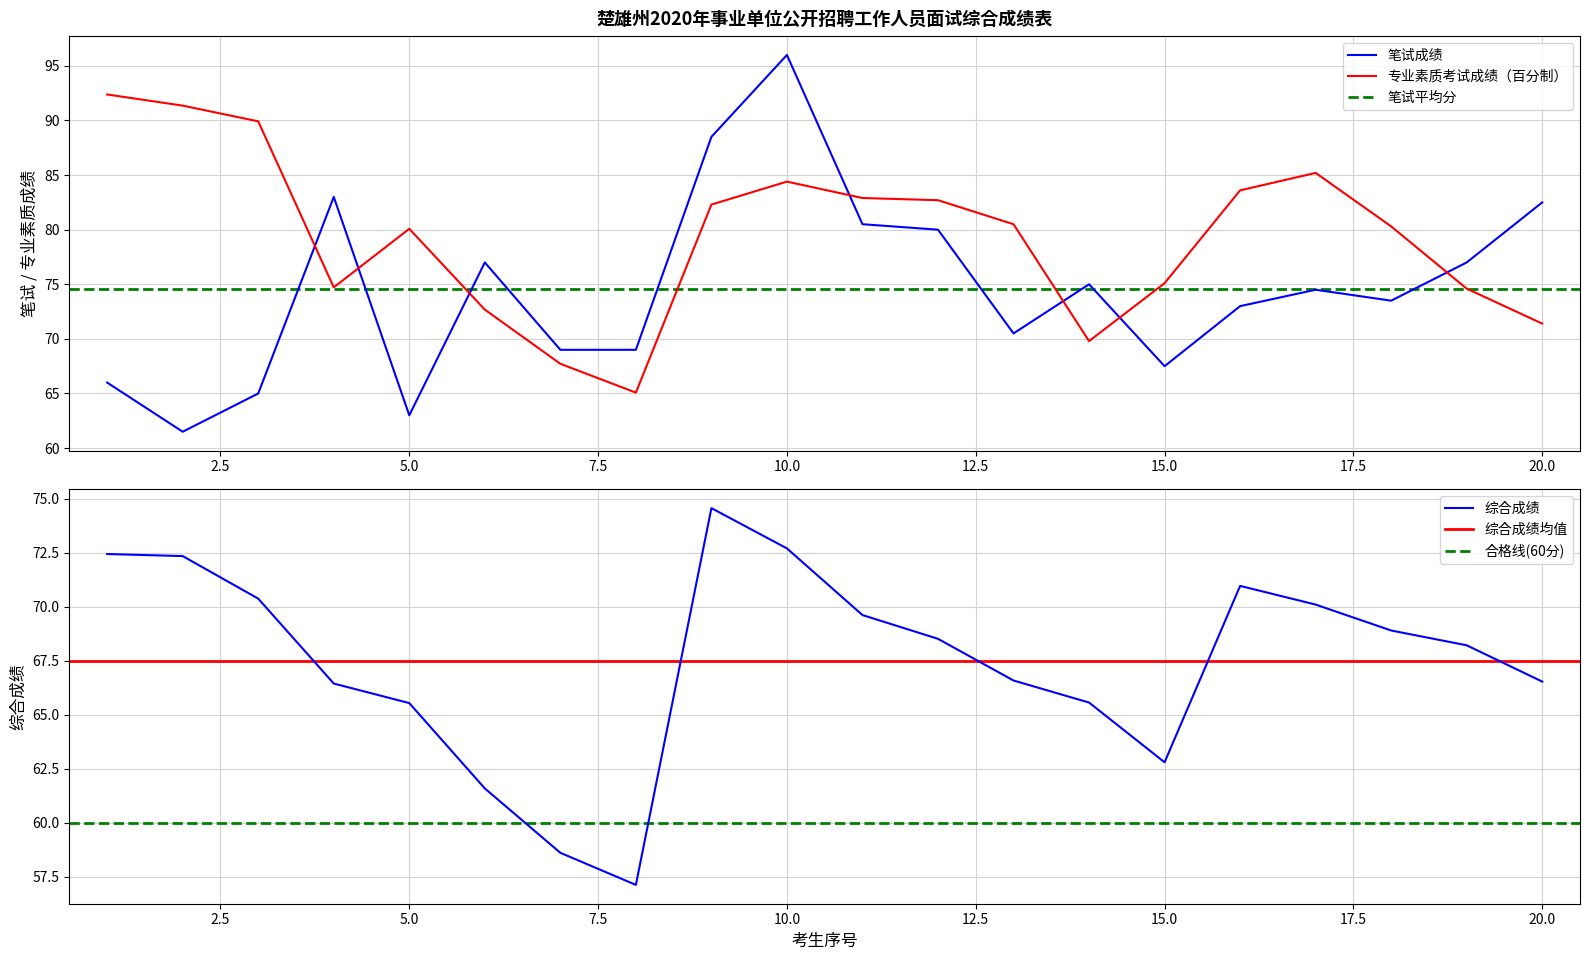

Reading right to left, list all the values displayed in this chart.

笔试成绩: 82.5	77.0	73.5	74.5	73.0	67.5	75.0	70.5	80.0	80.5	96.0	88.5	69.0	69.0	77.0	63.0	83.0	65.0	61.5	66.0
专业素质考试成绩（百分制）: 71.4	74.6	80.3	85.2	83.6	75.1	69.8	80.5	82.7	82.9	84.4	82.3	65.1	67.7	72.7	80.1	74.7	89.9	91.4	92.4
综合成绩: 66.5	68.2	68.9	70.1	71.0	62.8	65.6	66.6	68.5	69.6	72.7	74.6	57.1	58.6	61.6	65.5	66.4	70.4	72.3	72.4